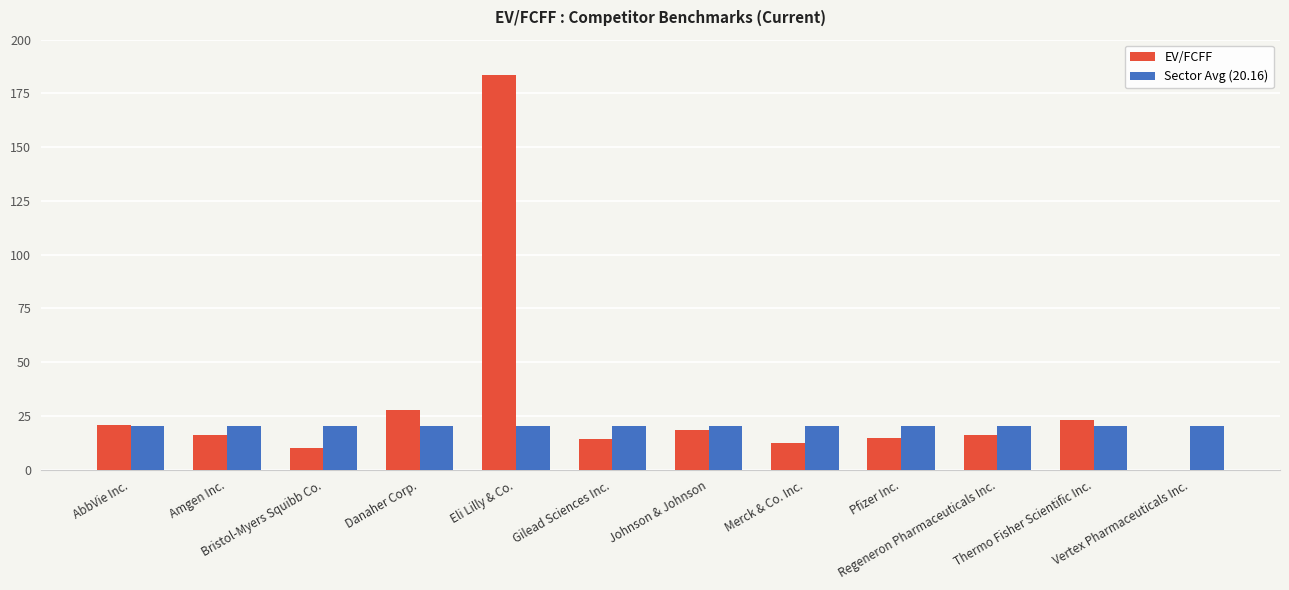

What is the approximate value of EV/FCFF at Johnson & Johnson?

18.4